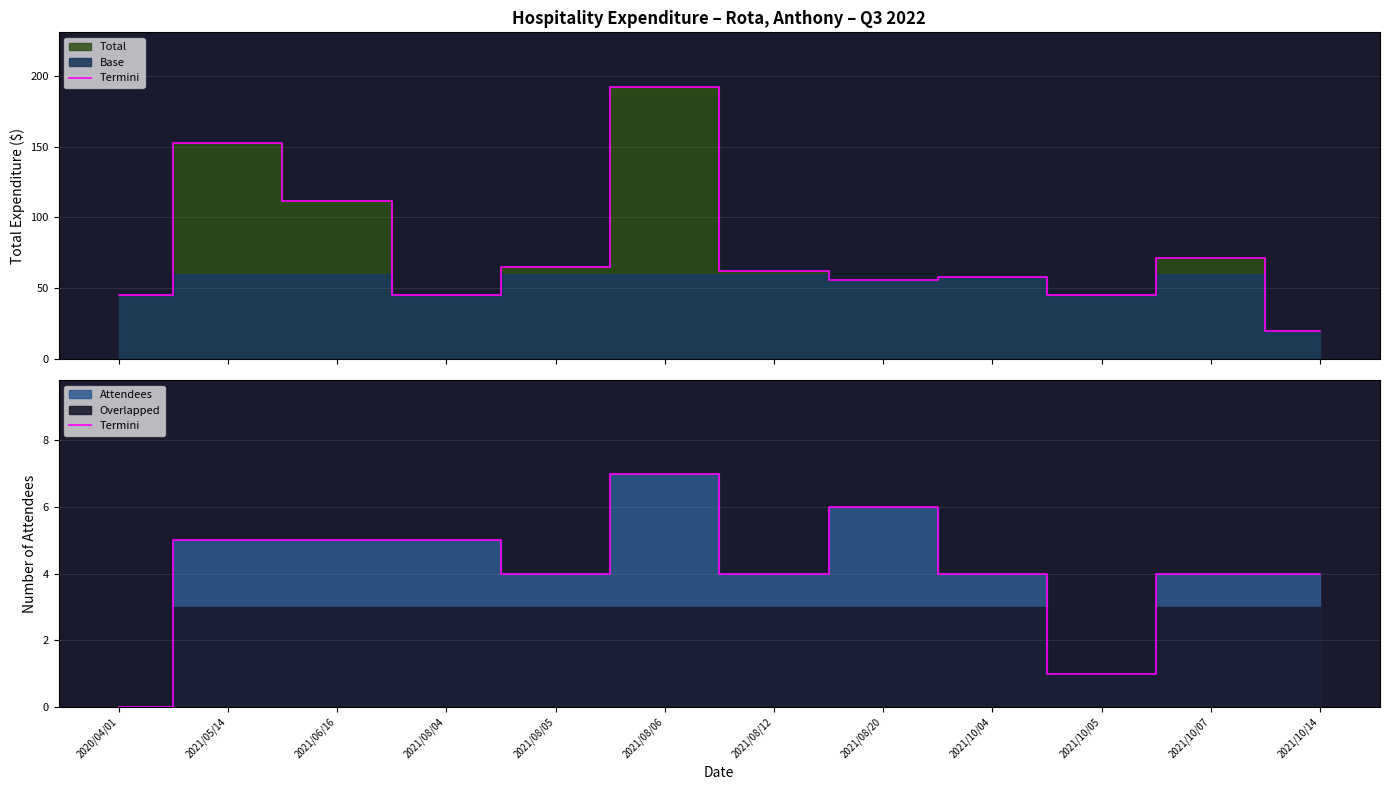

True or false: the data shows 1 at 2021/05/14.

False